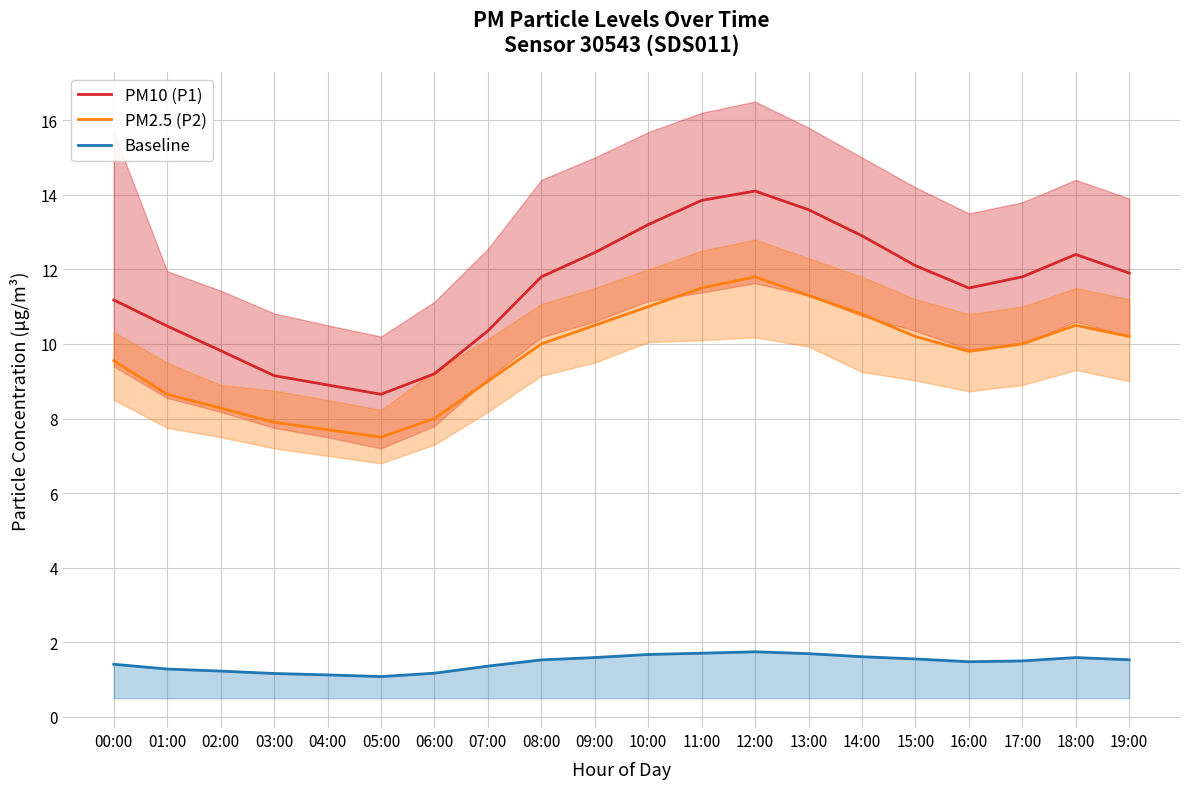

Does the chart have visible grid lines?

Yes